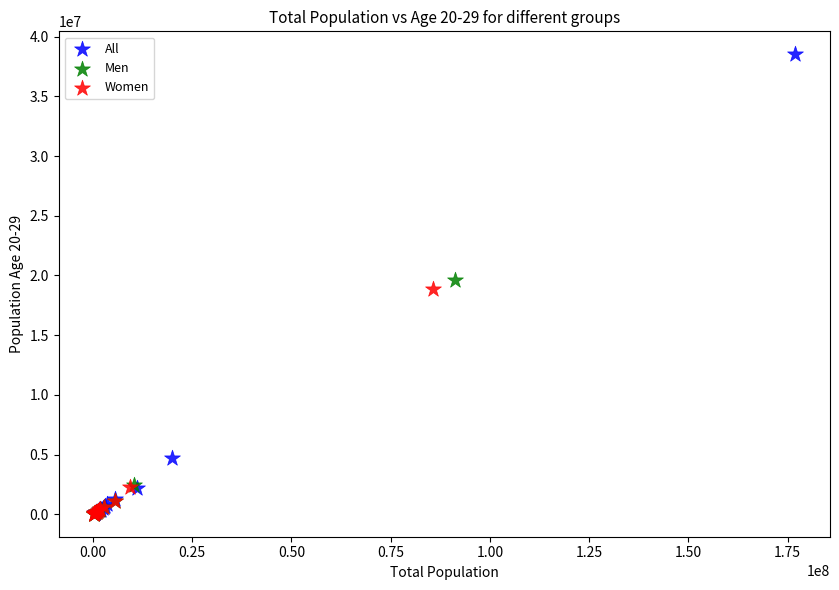

Which series has the largest Y range (max minus min)?

All